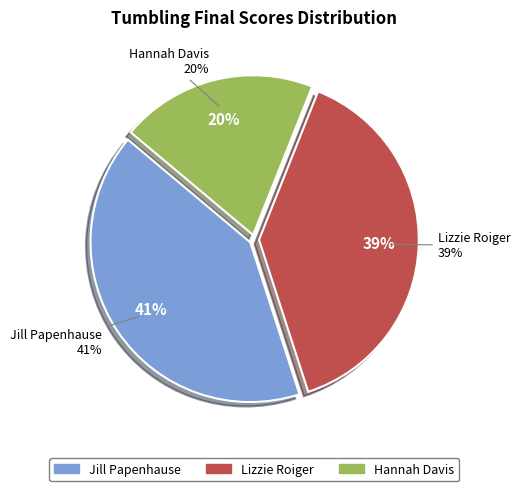

To the nearest percent, what is the difference between the largest and smallest slice percentages?

21%